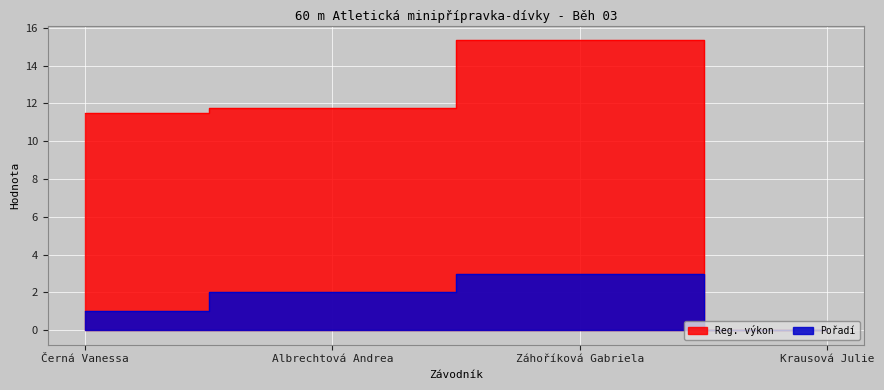

At which category does Pořadí reach its first local peak?

Záhoříková Gabriela